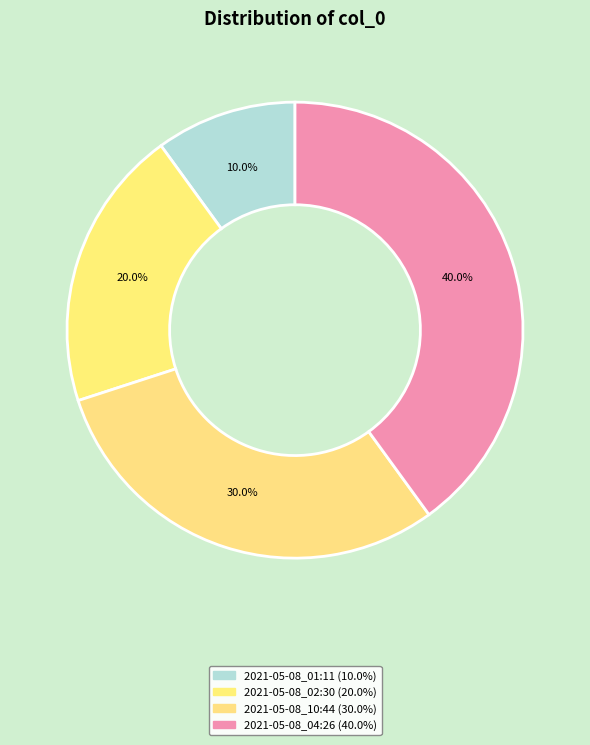

How many segments does this pie chart have?

4